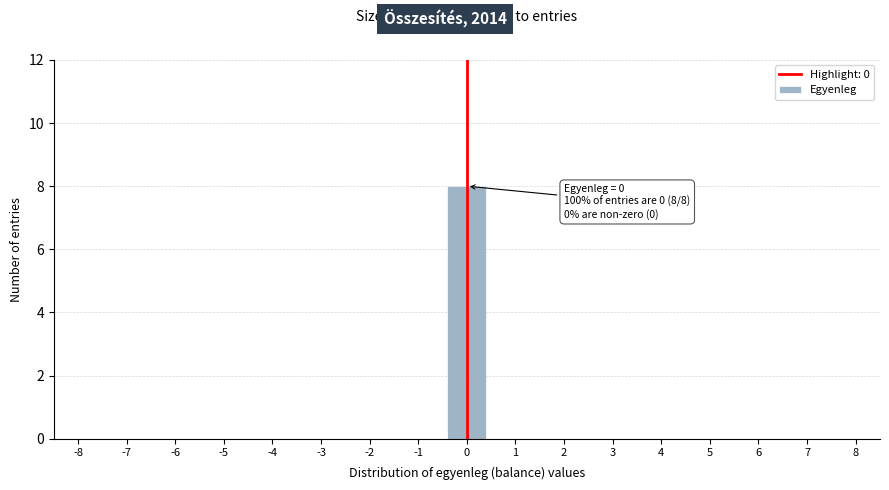

Reading left to right, list all the values displayed in this chart.

-8=0	-7=0	-6=0	-5=0	-4=0	-3=0	-2=0	-1=0	0=8	1=0	2=0	3=0	4=0	5=0	6=0	7=0	8=0